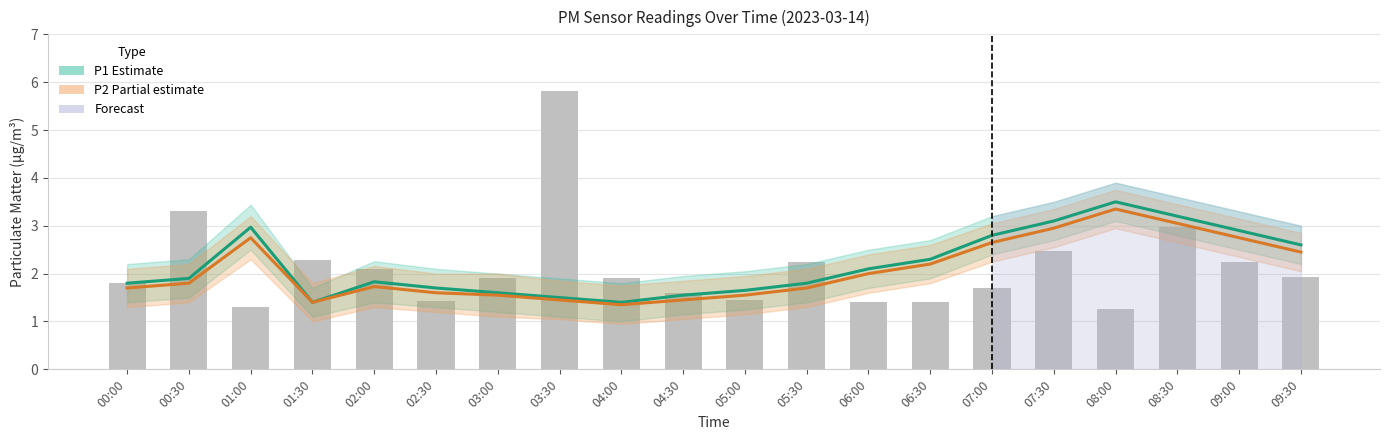

What is the value of the Raw P1 readings bar at the 12th from the left?

2.2